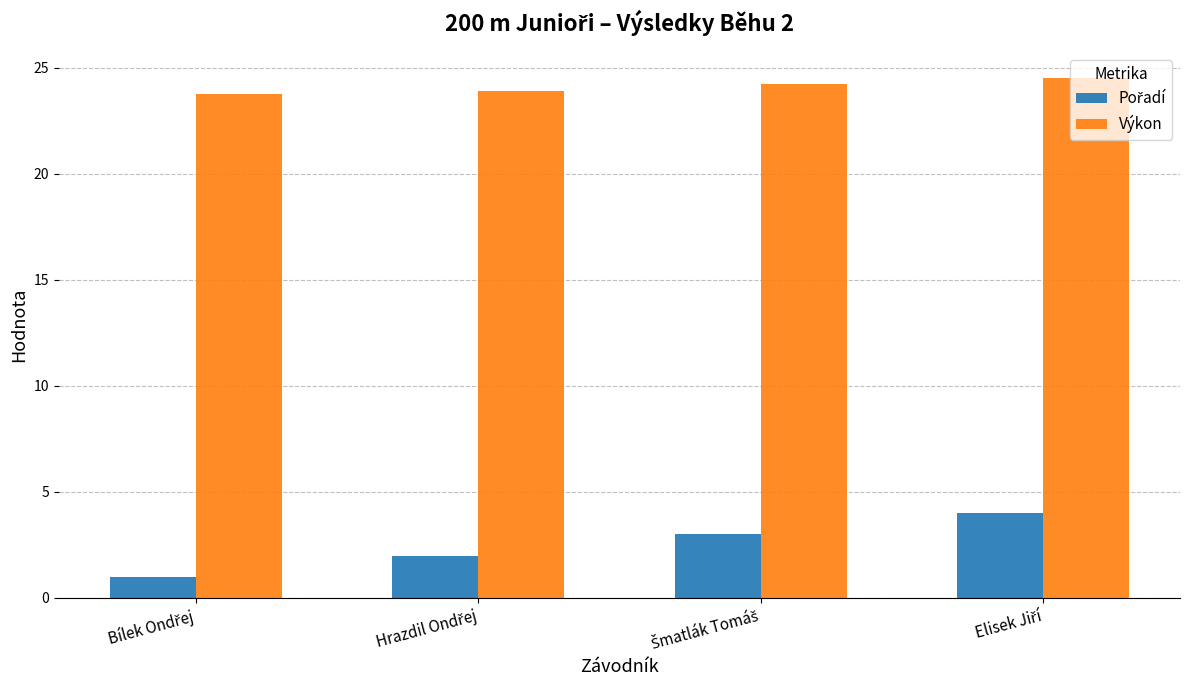

How many series are shown in this chart?

2